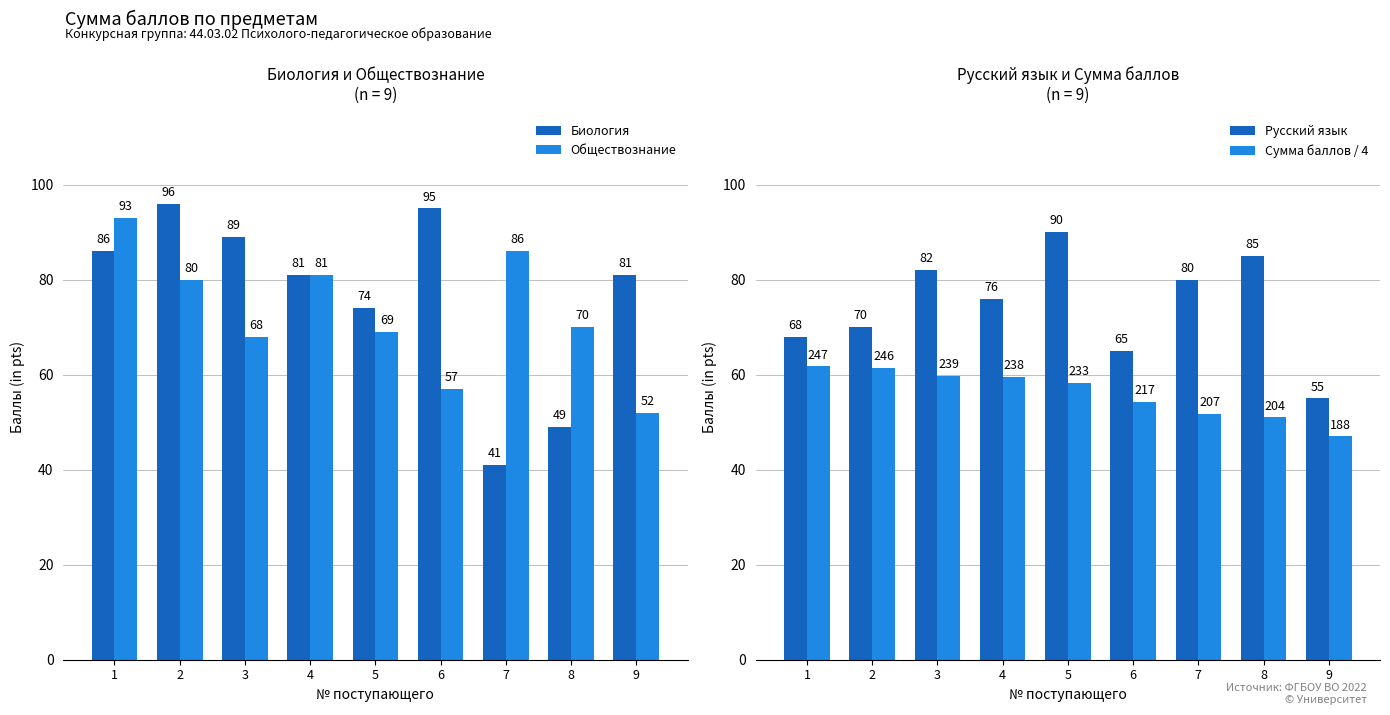

The value of Обществознание at 4 is 38.6. True or false?

False